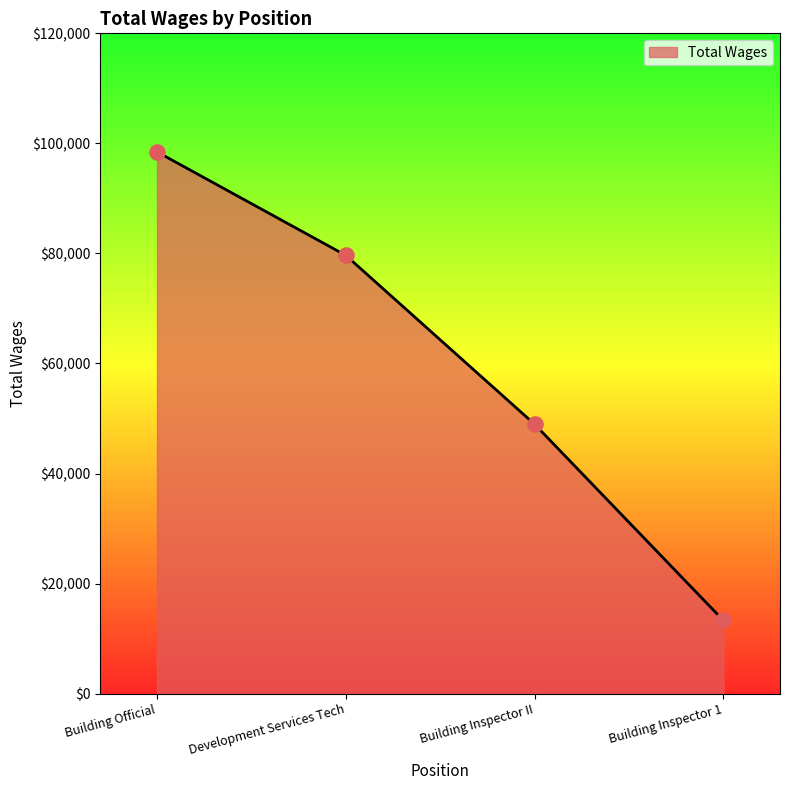

Which has a higher value, Development Services Tech or Building Inspector II?

Development Services Tech